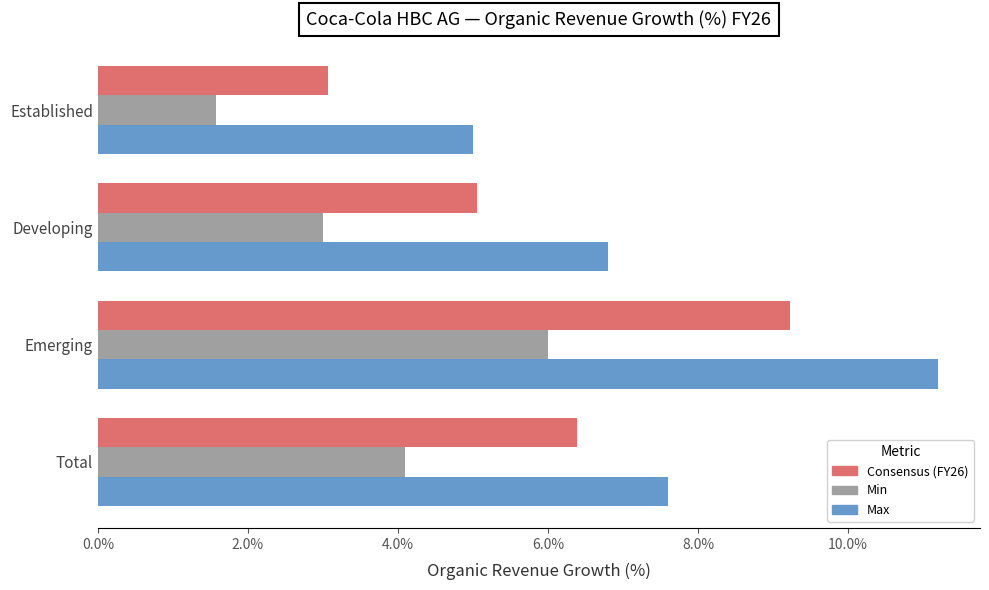

What is the minimum value for Consensus (FY26)?

3.1